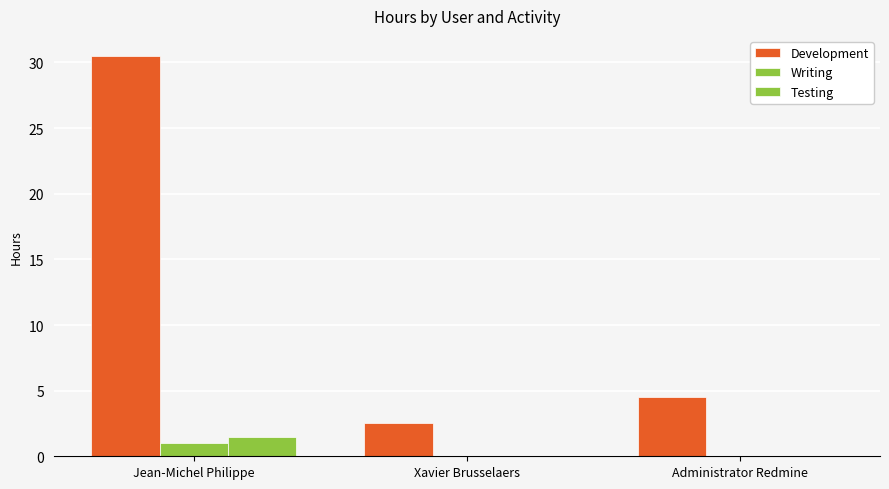

Rank the categories by Testing value from lowest to highest.

Xavier Brusselaers, Administrator Redmine, Jean-Michel Philippe